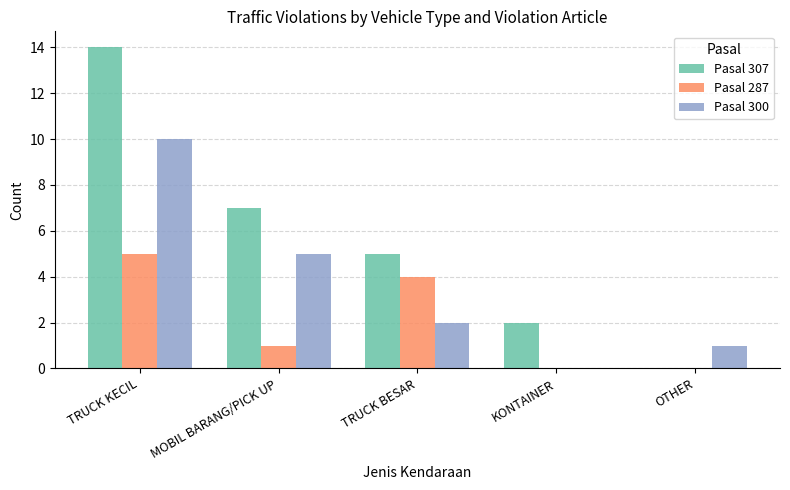

Where is Pasal 287 nearest to the value 2?

MOBIL BARANG/PICK UP